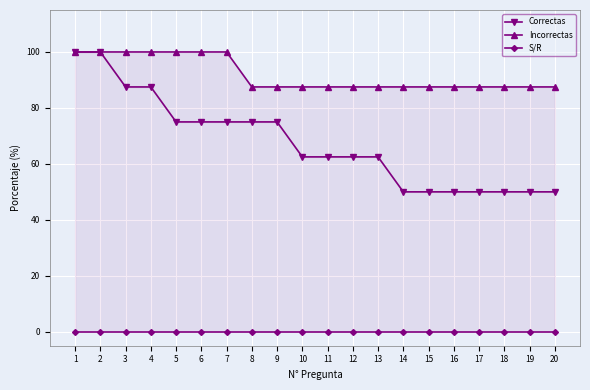

What value does the Incorrectas series have at 13?

87.5